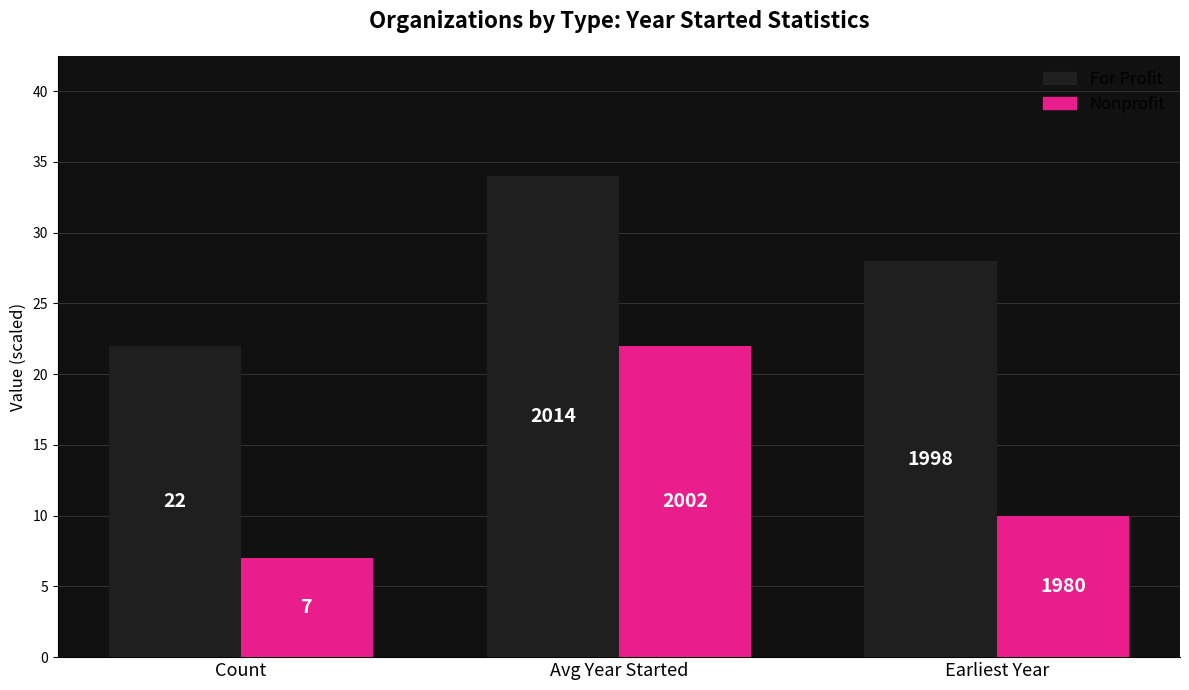

True or false: Nonprofit has a value of 10 at Earliest Year.

True